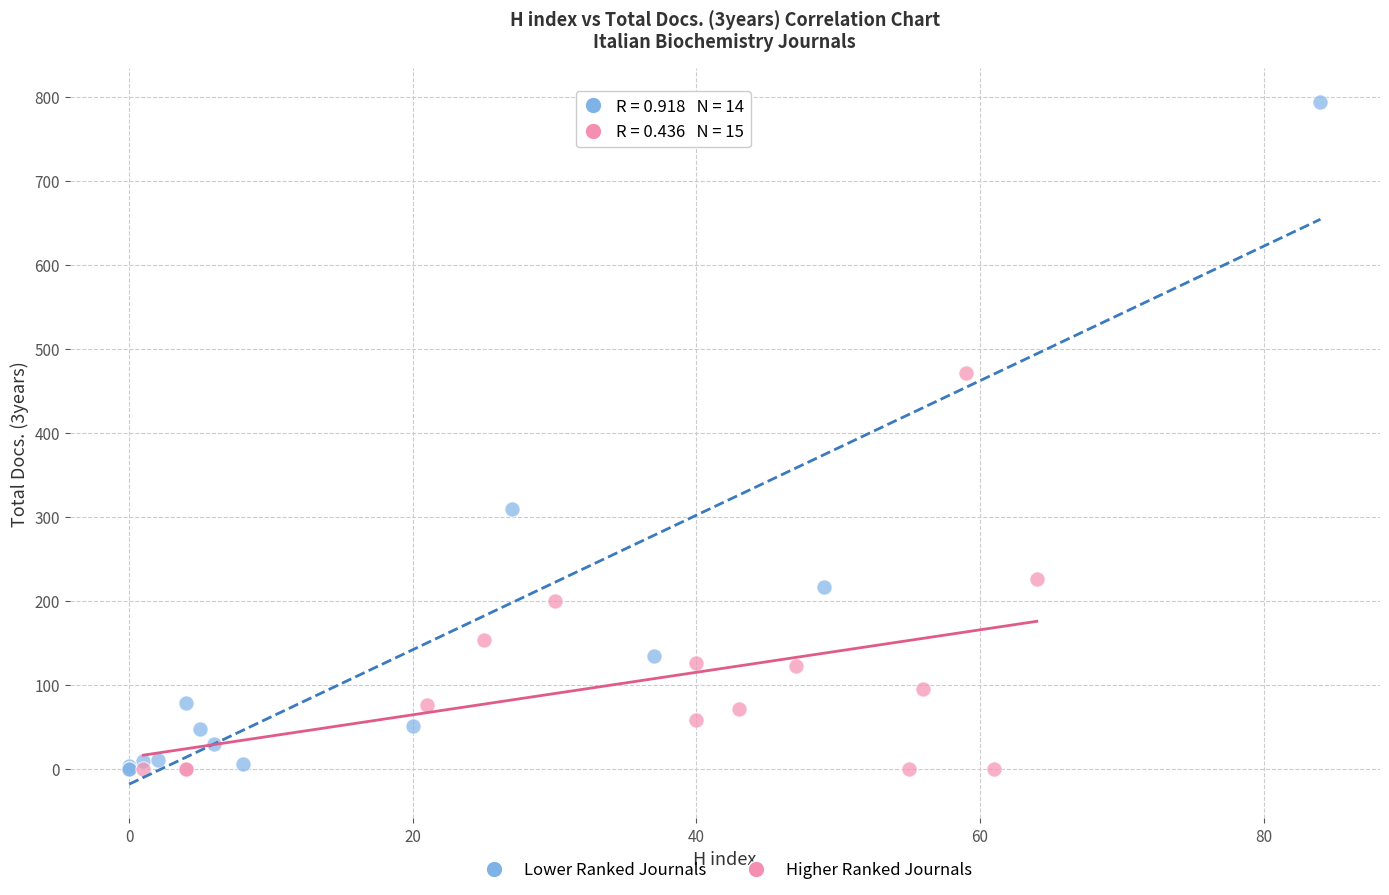

What are all the series names shown in the legend?

Lower Ranked Journals, Higher Ranked Journals